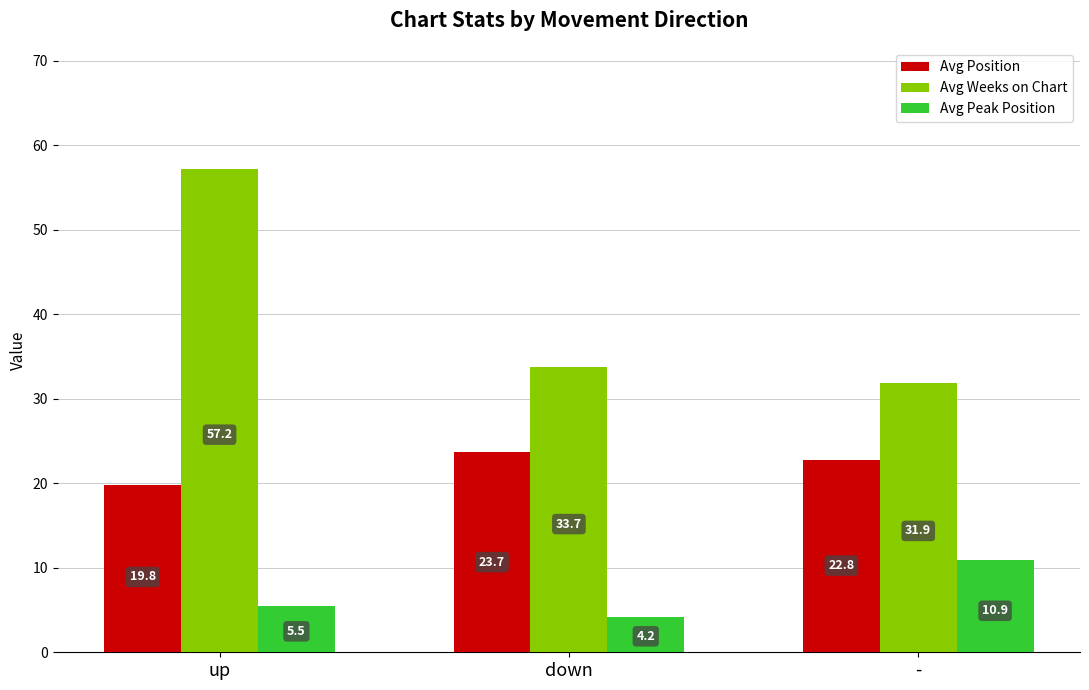

Which series has the widest spread of values?

Avg Weeks on Chart